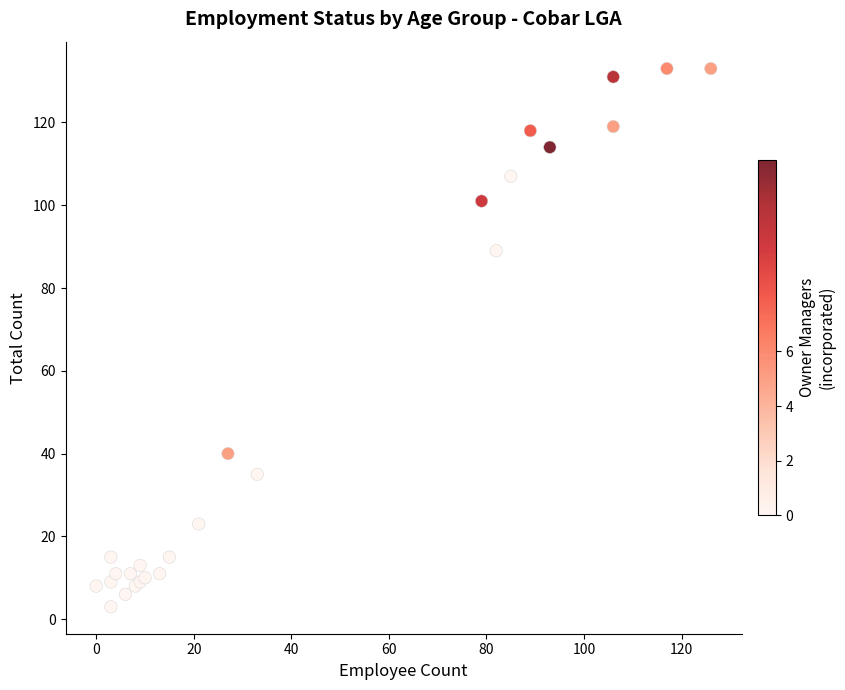

What Y value in the scatter plot is closest to 68?

89